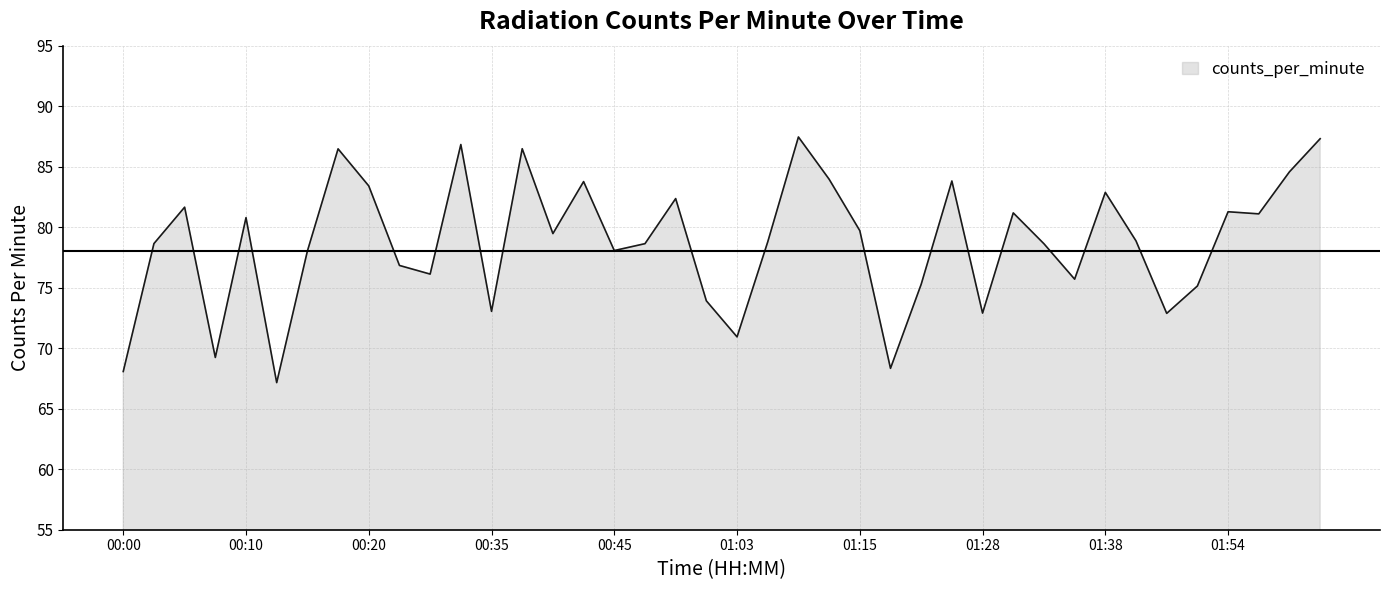

What is the difference between the maximum and minimum values?

20.3